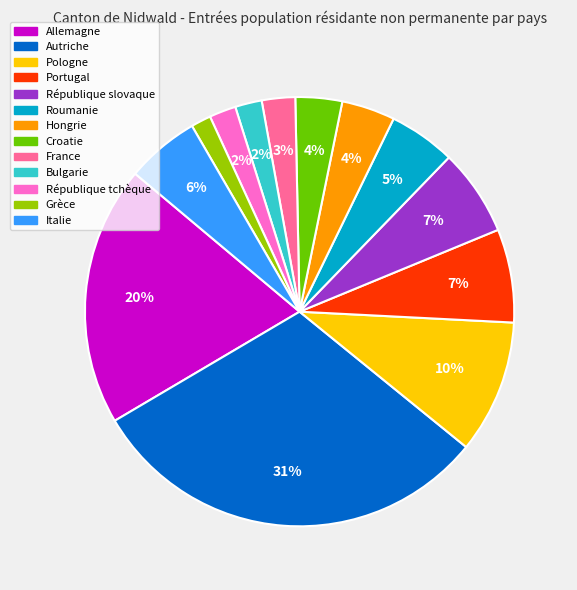

How many segments does this pie chart have?

13